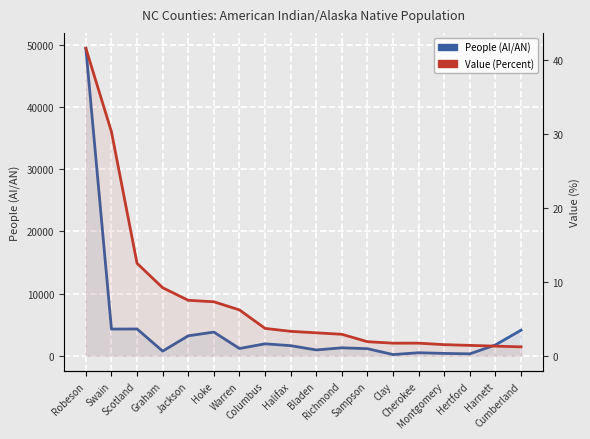

Reading right to left, transcribe all the data shown in this chart.

People (AI/AN): 4110.0	1737.0	302.0	376.0	482.0	191.0	1134.0	1273.0	931.0	1619.0	1917.0	1162.0	3802.0	3206.0	741.0	4304.0	4286.0	49445.0
Value (Percent): 1.2	1.3	1.4	1.5	1.7	1.7	1.9	2.9	3.1	3.3	3.7	6.2	7.3	7.5	9.2	12.5	30.3	41.6